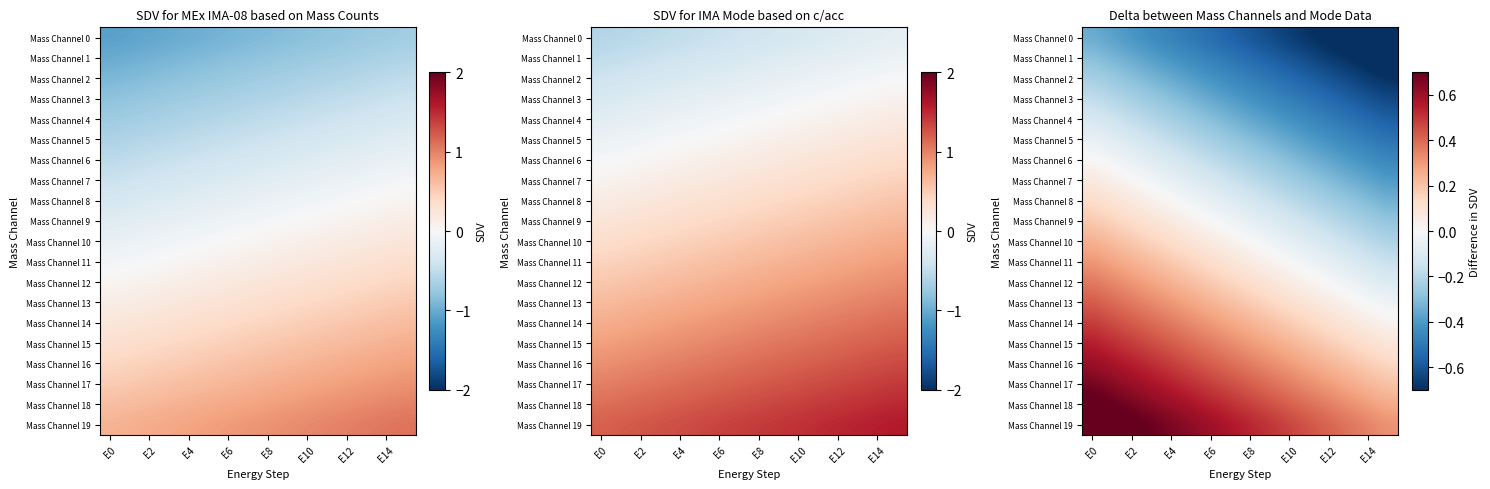

List the series in order of their peak value, highest first.

Mass Channel 19, Mass Channel 18, Mass Channel 17, Mass Channel 16, Mass Channel 15, Mass Channel 14, Mass Channel 13, Mass Channel 12, Mass Channel 11, Mass Channel 10, Mass Channel 9, Mass Channel 8, Mass Channel 7, Mass Channel 6, Mass Channel 5, Mass Channel 4, Mass Channel 3, Mass Channel 2, Mass Channel 1, Mass Channel 0